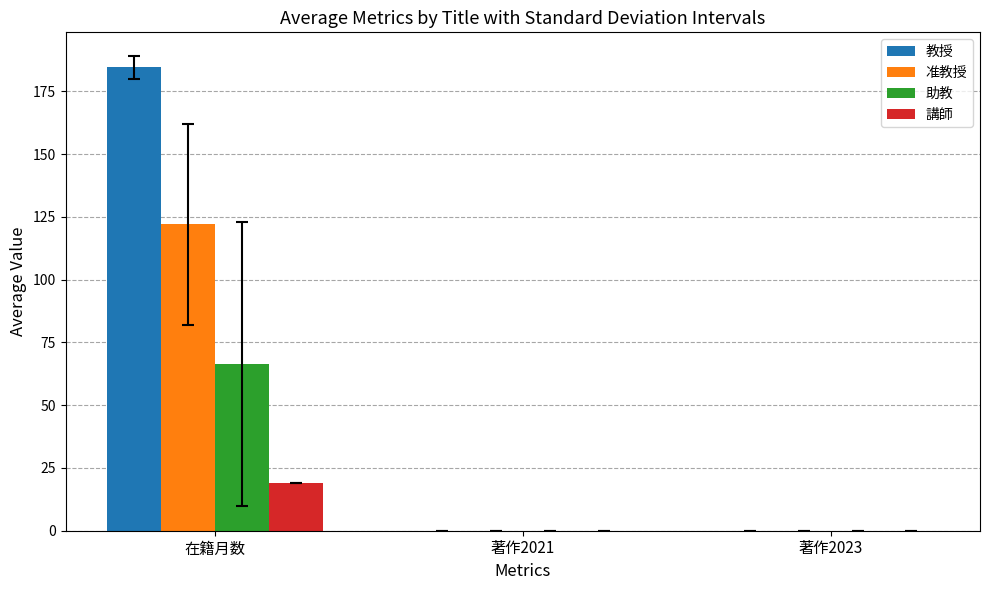

The value of 講師 at 著作2021 is 0.0. True or false?

True